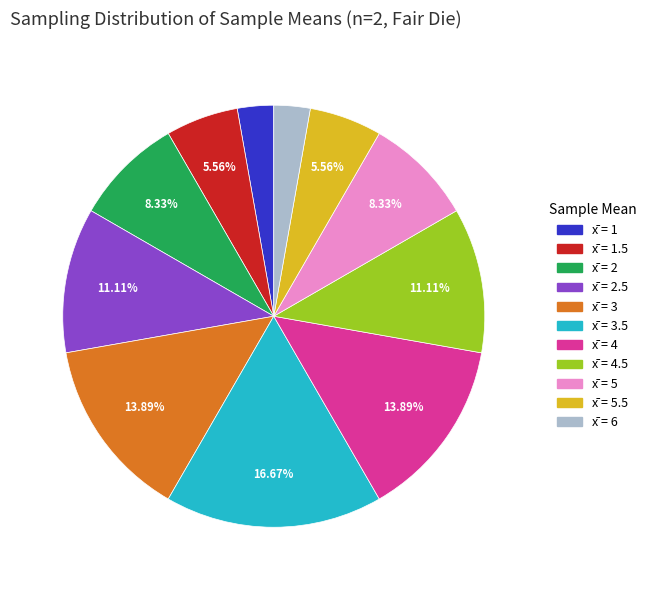

Is there a majority slice in this chart?

No